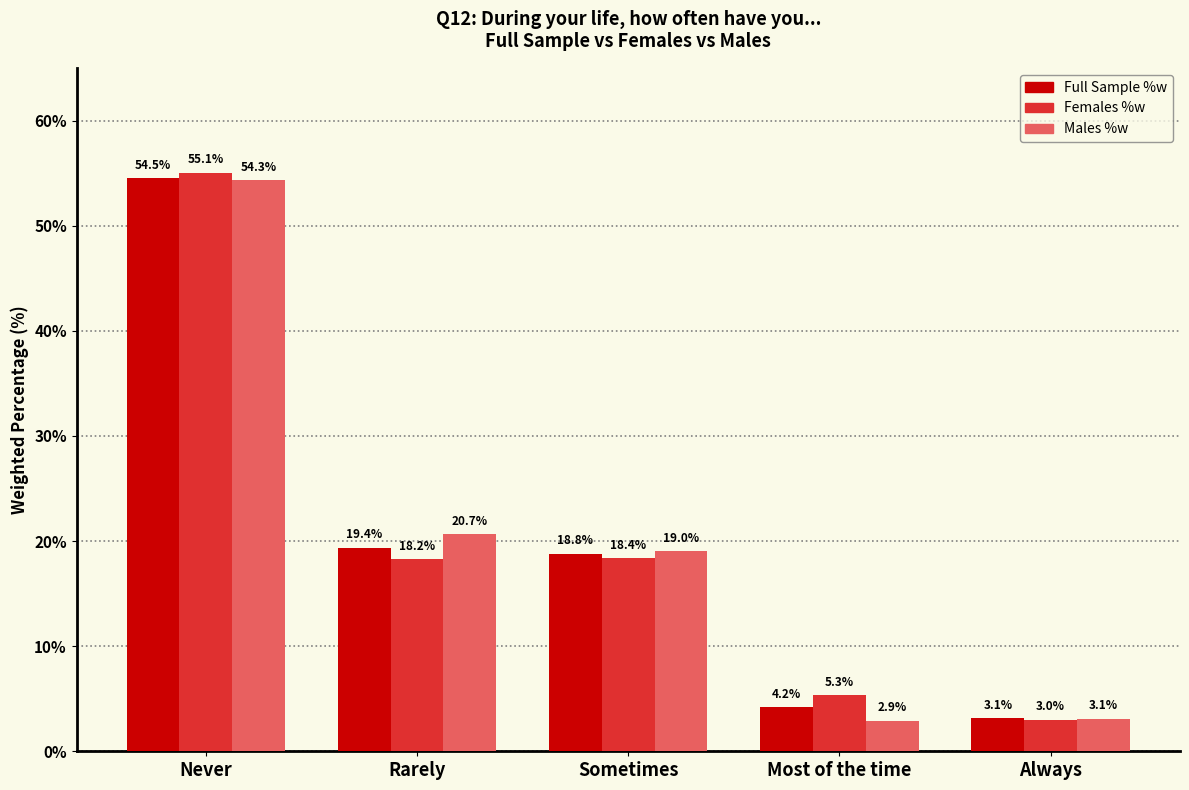

Is the value of Full Sample %w at Always greater than the value of Males %w at Most of the time?

Yes